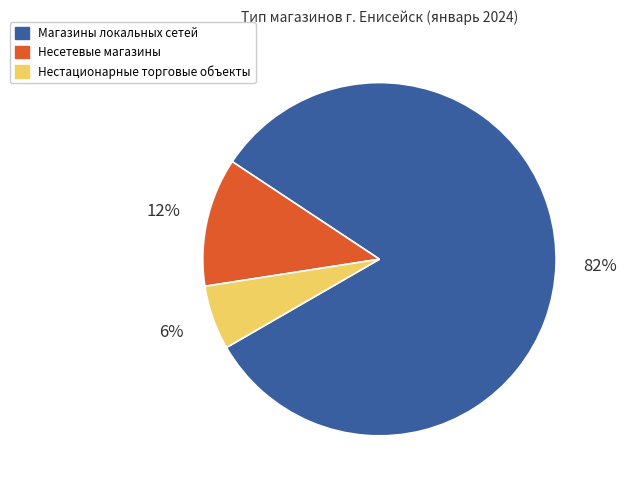

What is the majority slice?

Магазины локальных сетей